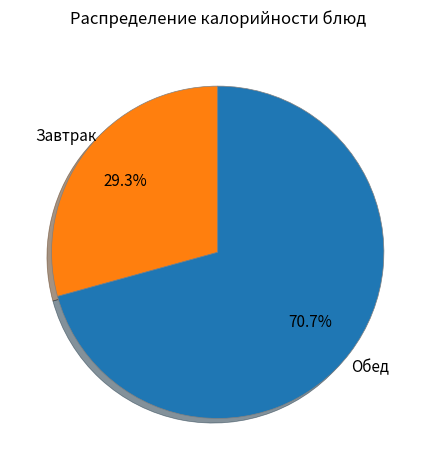

Does any single category account for the majority?

Yes